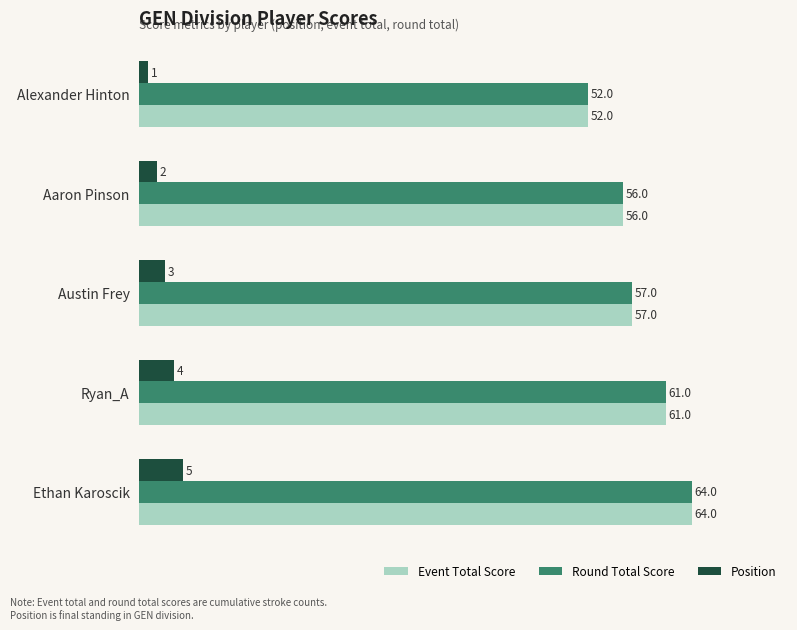

Rank the categories by Round Total Score value from highest to lowest.

Ethan Karoscik, Ryan_A, Austin Frey, Aaron Pinson, Alexander Hinton